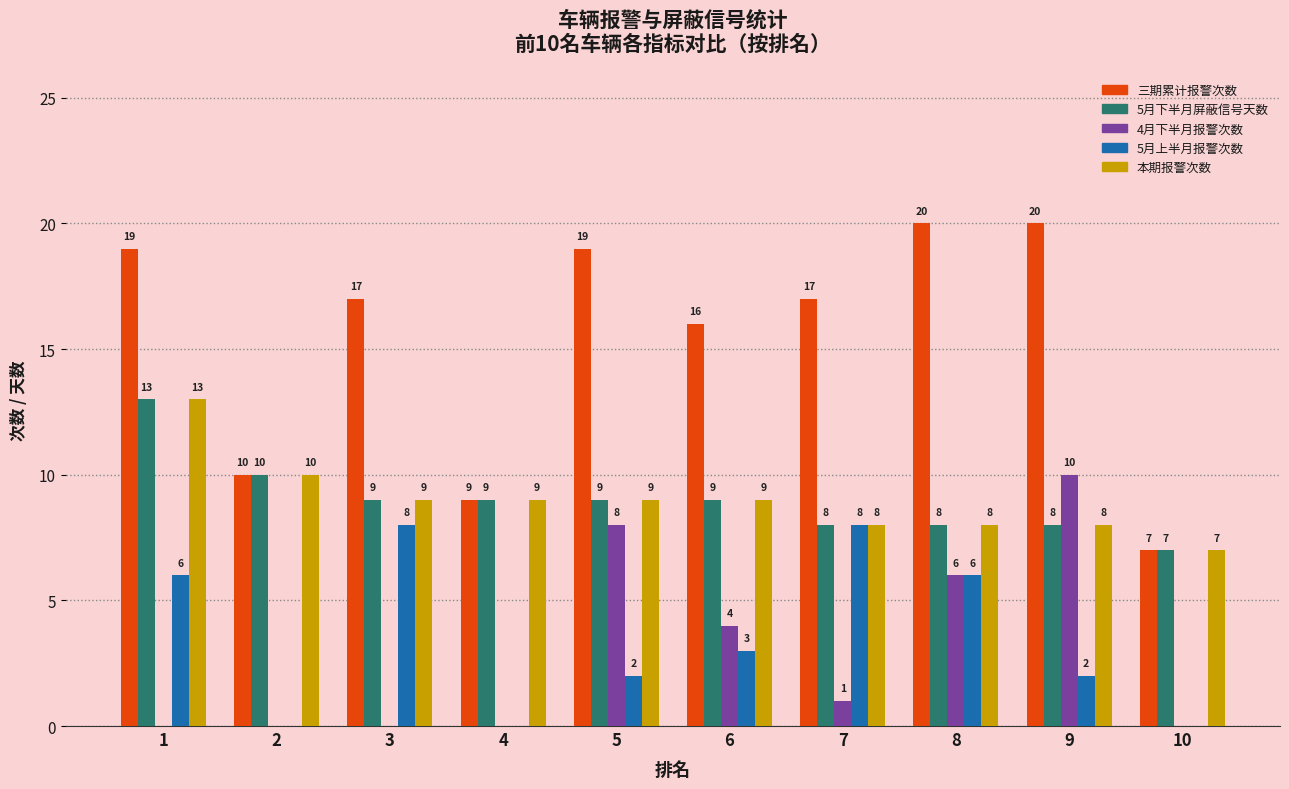

At which label is 三期累计报警次数 closest to 13?

2